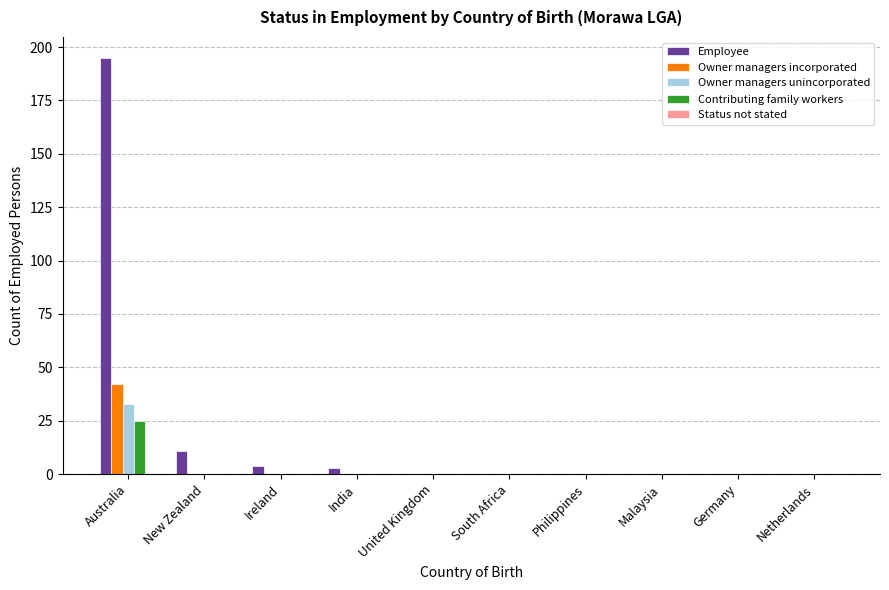

Which series has the largest total across all categories?

Employee